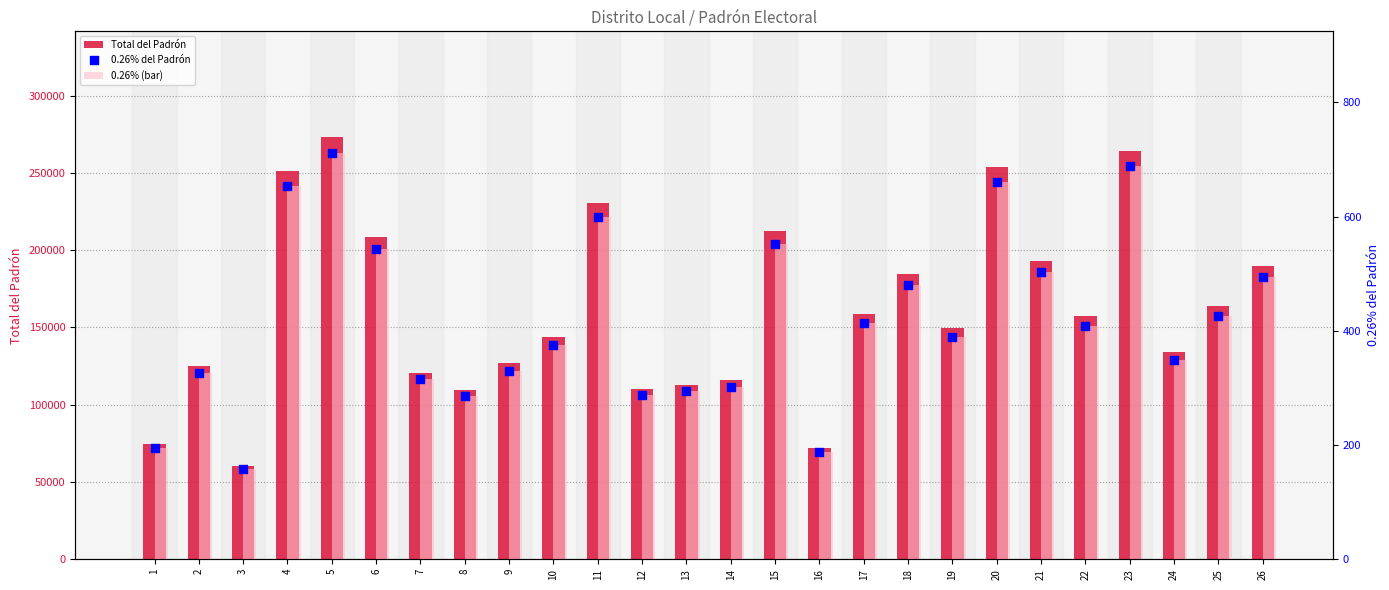

Which series has the widest spread of Y values?

Total del Padrón